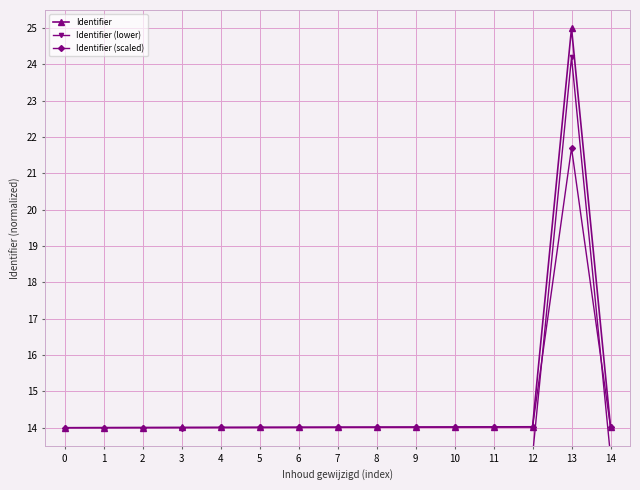

Which series has the largest total across all categories?

Identifier